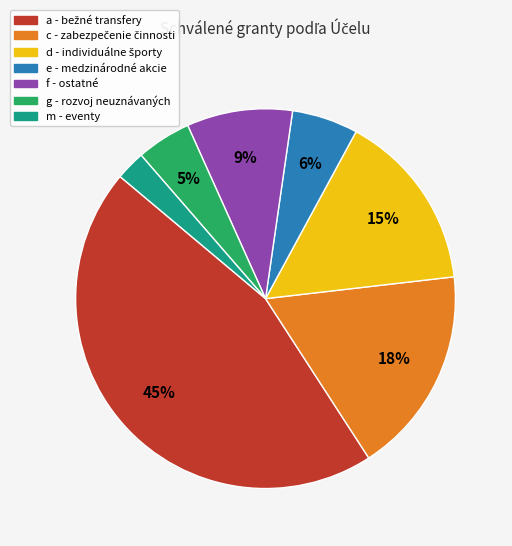

The m - eventy slice represents 12% of the pie. True or false?

False